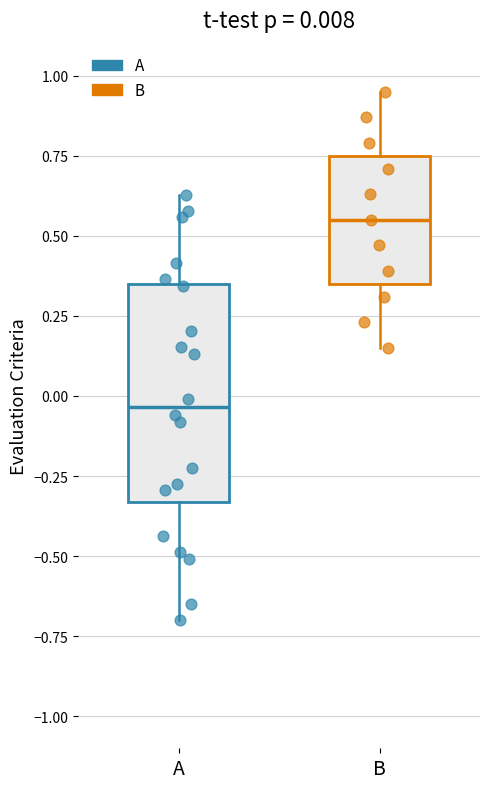

Comparing the boxes themselves (not the whiskers), which one is the tallest?

A